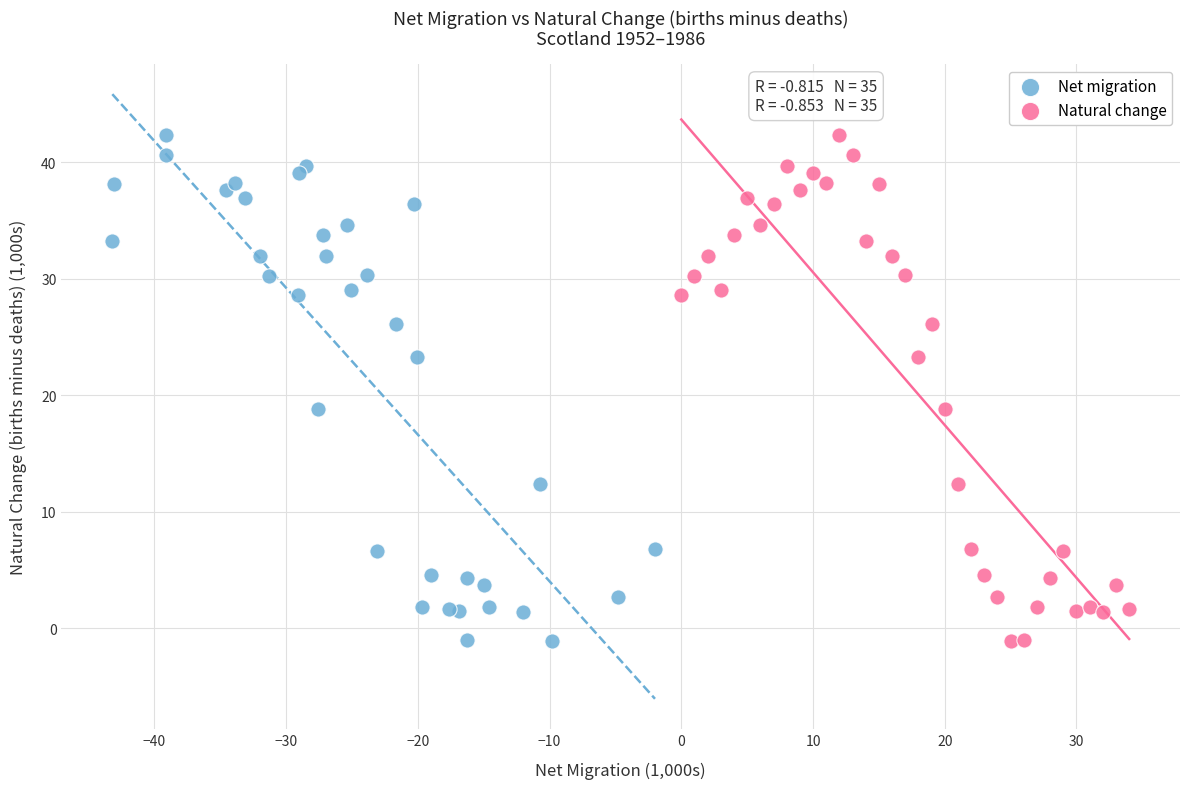

What are all the series names shown in the legend?

Net migration, Natural change